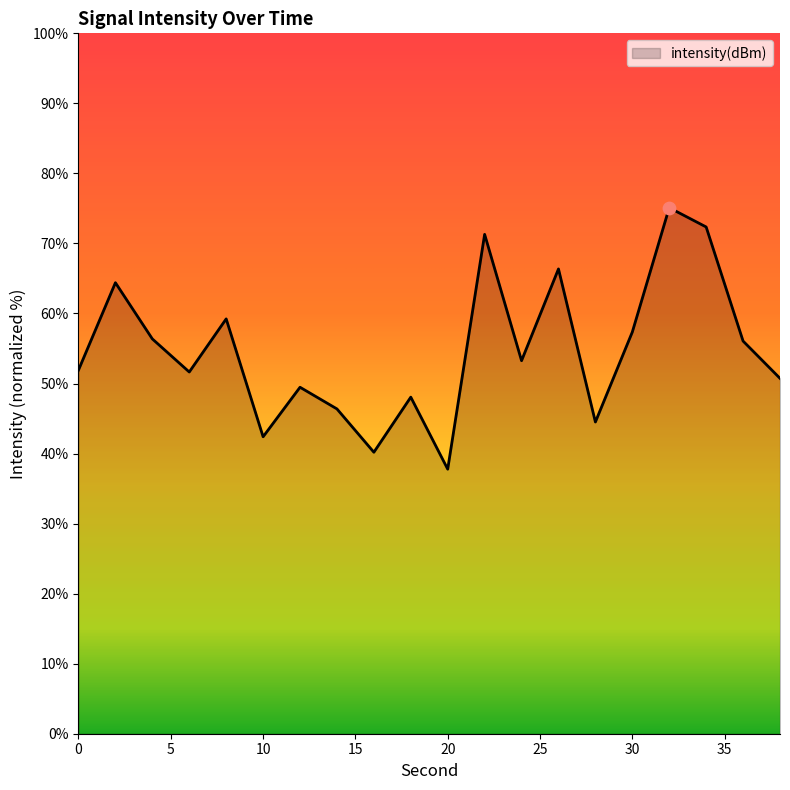

What is the maximum value shown in the chart?

75.1